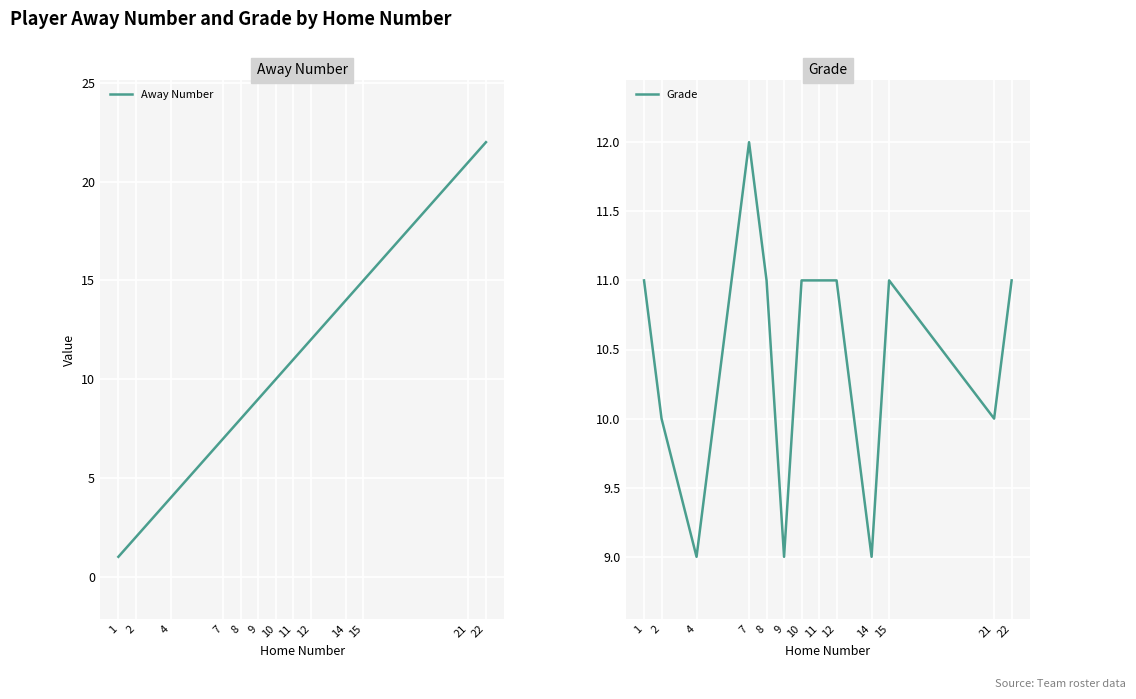

True or false: Away Number has more than 2 points higher than both neighbors.

False